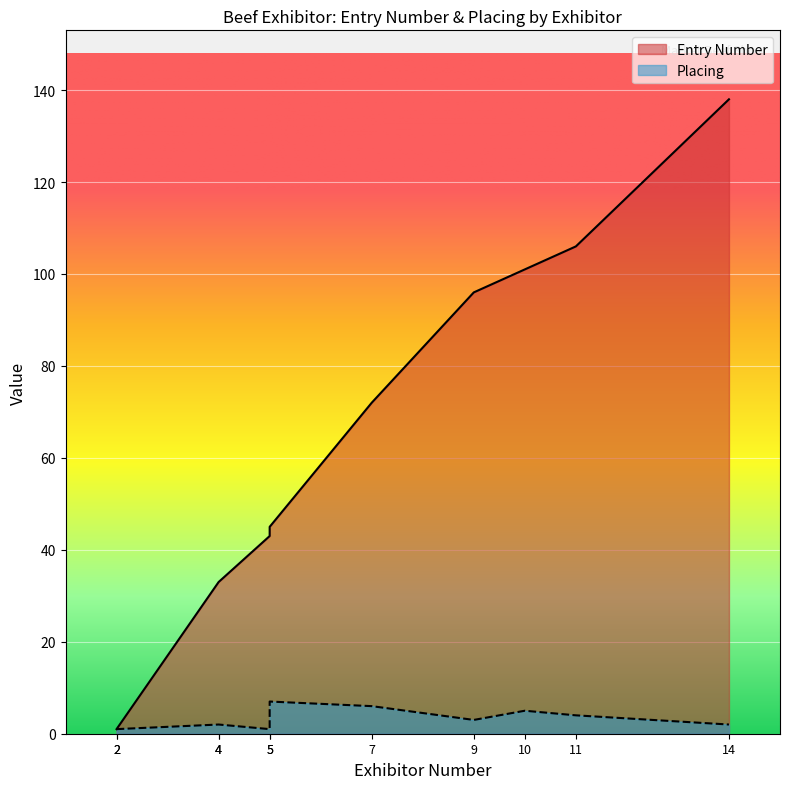

What is the spread (max minus min) of values at 5?

42